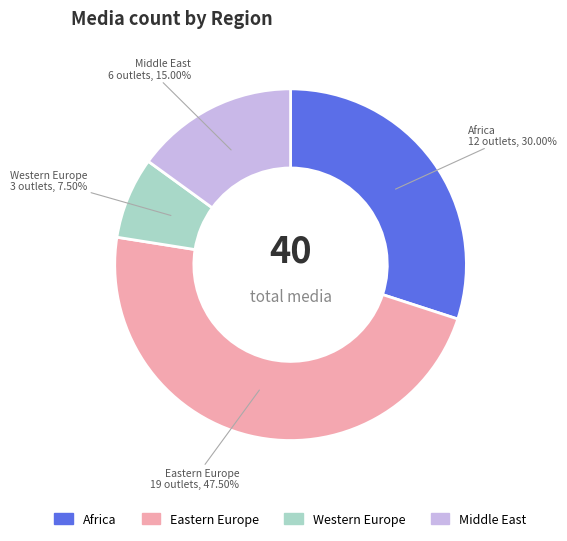

Does any single category account for the majority?

No